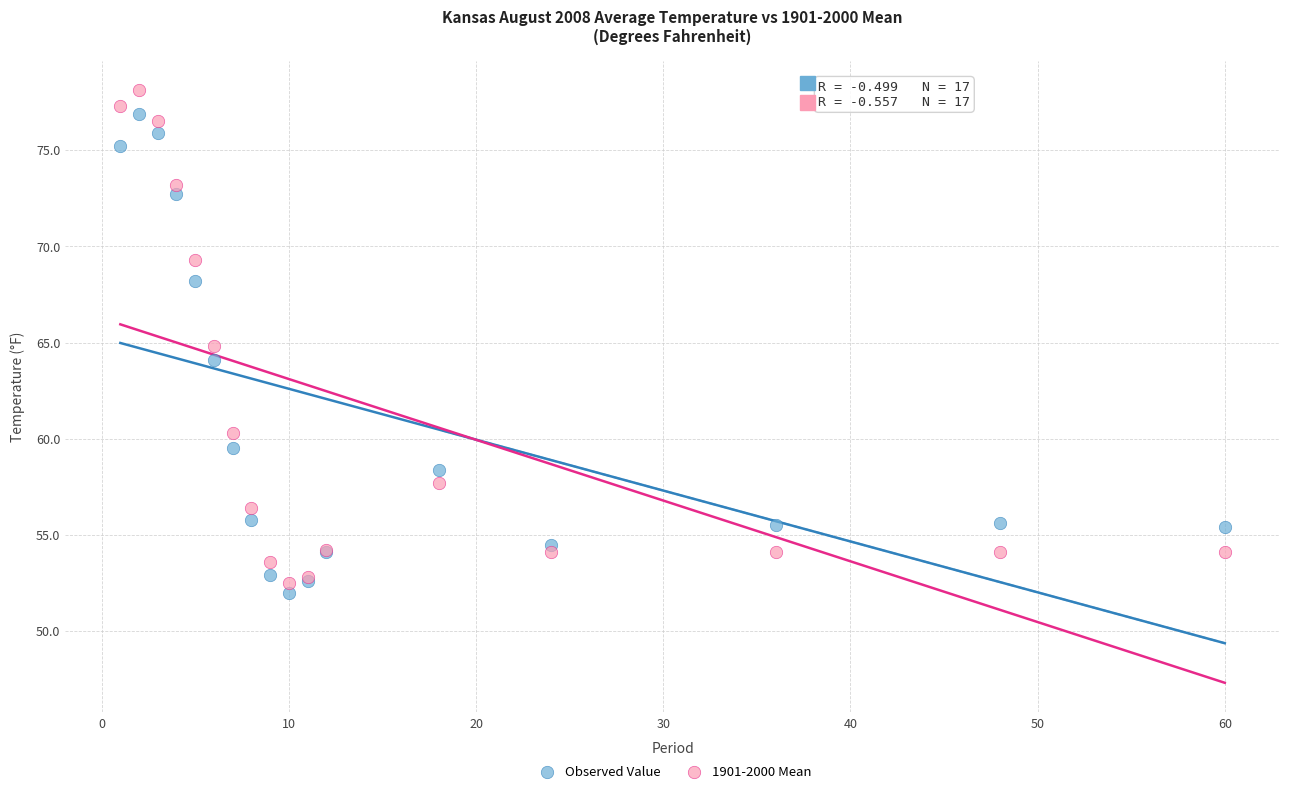

What is the X range (max minus min) for the scatter plot?

59.0